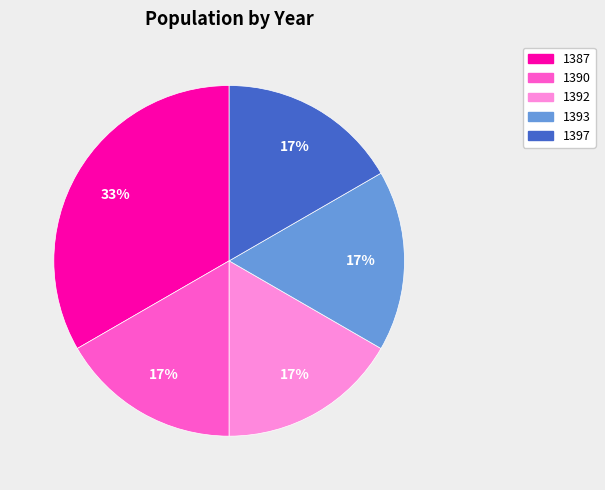

To the nearest percent, what portion does 1397 represent?

17%